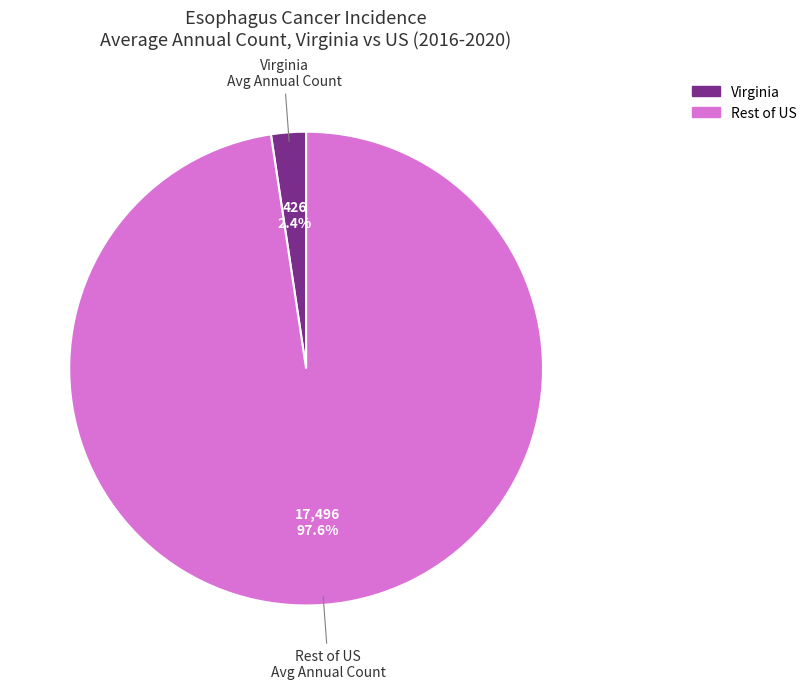

Between Rest of US Avg Annual Count and Virginia Avg Annual Count, which is larger?

Rest of US Avg Annual Count